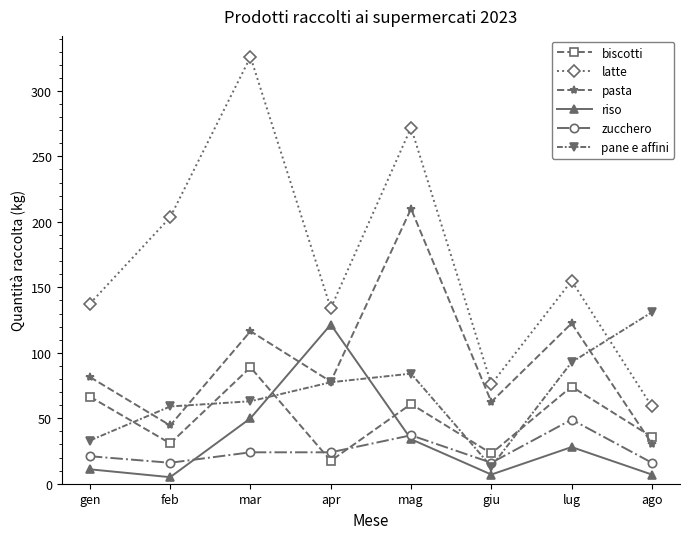

Reading right to left, what are all the values shown in this chart?

biscotti: ago=35.7	lug=74.2	giu=23.1	mag=60.9	apr=17.5	mar=88.9	feb=30.8	gen=66.5
latte: ago=59.0	lug=155.0	giu=76.0	mag=272.0	apr=134.0	mar=326.0	feb=203.5	gen=137.5
pasta: ago=30.5	lug=122.5	giu=62.5	mag=210.0	apr=78.0	mar=116.5	feb=44.5	gen=81.5
riso: ago=7.0	lug=28.0	giu=7.0	mag=34.0	apr=121.6	mar=50.0	feb=5.0	gen=11.0
zucchero: ago=16.0	lug=49.0	giu=16.0	mag=37.0	apr=24.0	mar=24.0	feb=16.0	gen=21.0
pane e affini: ago=131.0	lug=92.8	giu=13.0	mag=84.1	apr=77.5	mar=63.0	feb=59.0	gen=33.0